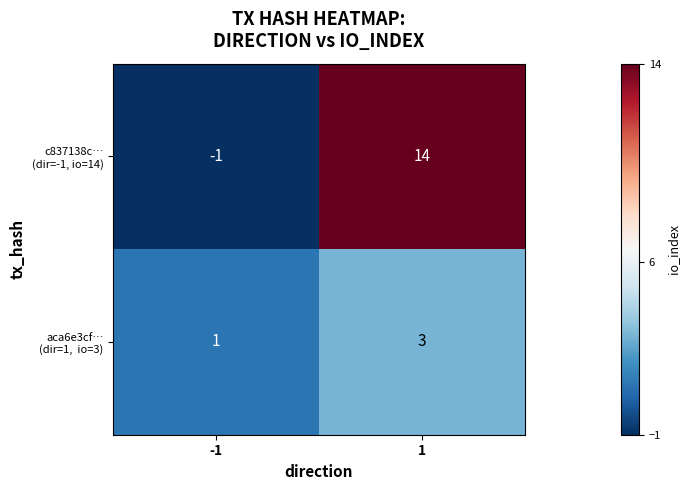

What is the total value across all series at 1?

17